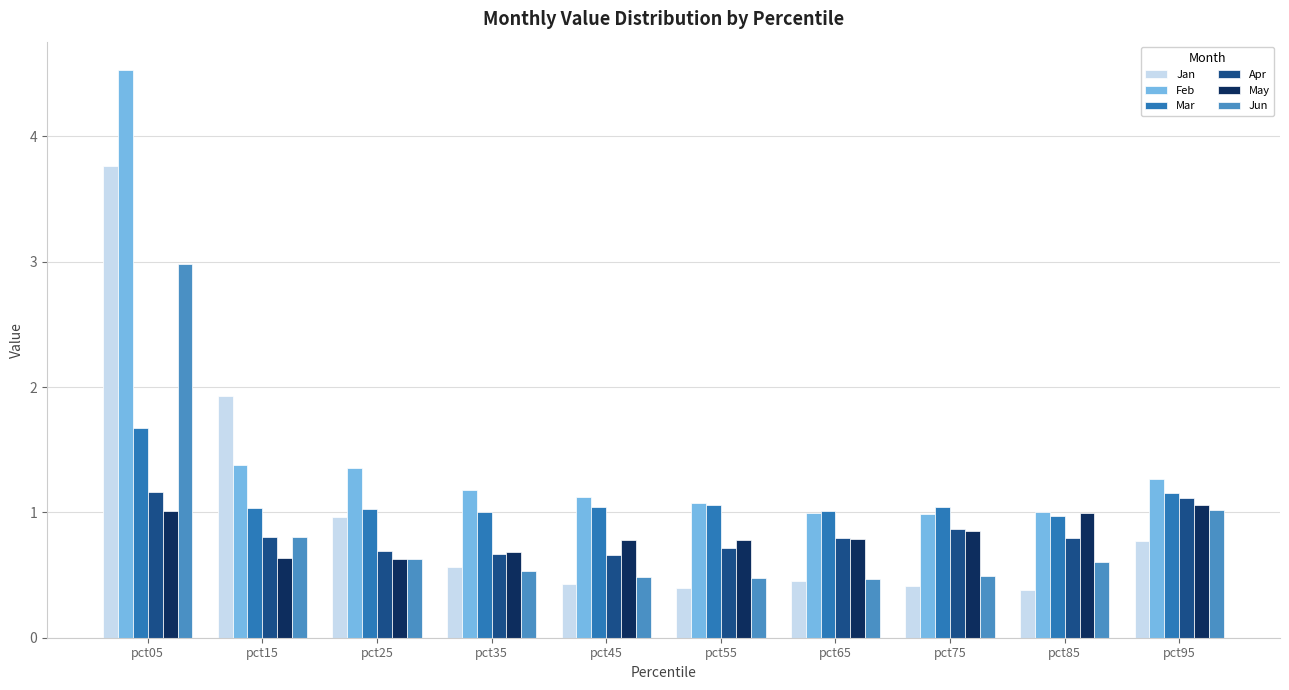

How many distinct data groups are displayed?

6